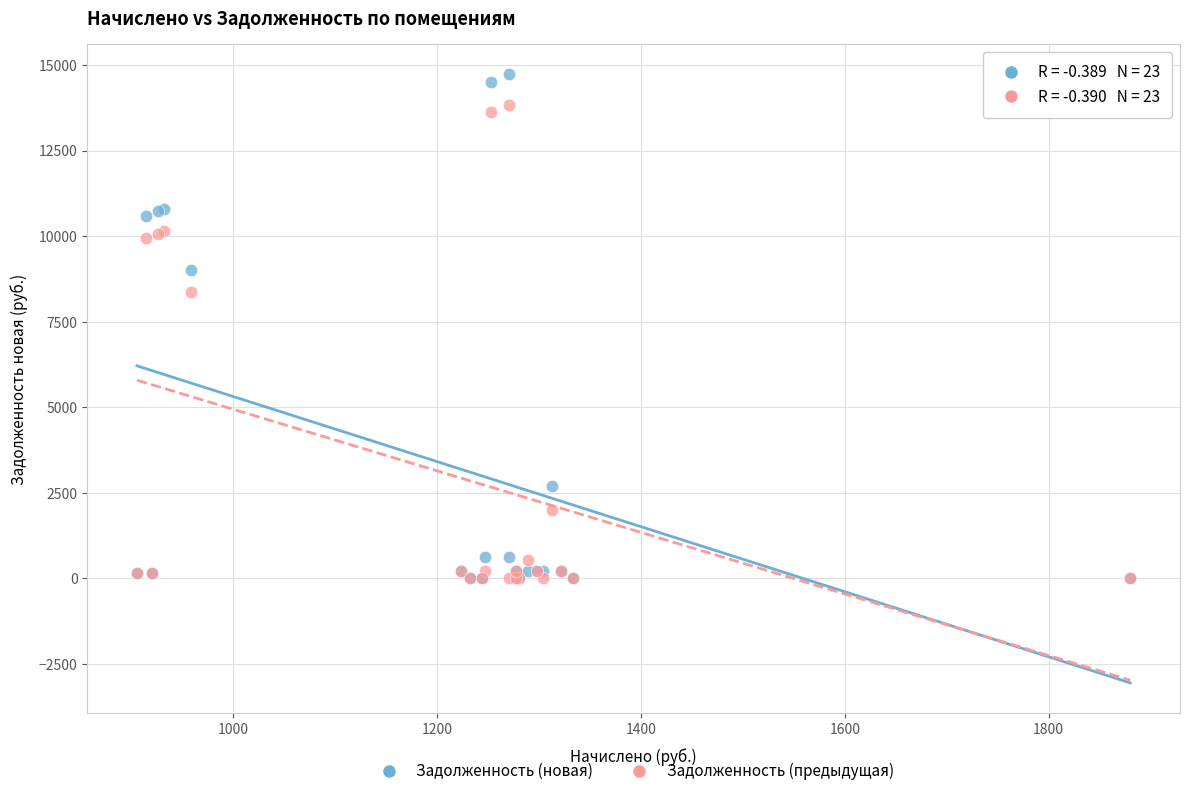

In the Задолженность (предыдущая) series, what Y value is closest to 6908?

8356.0